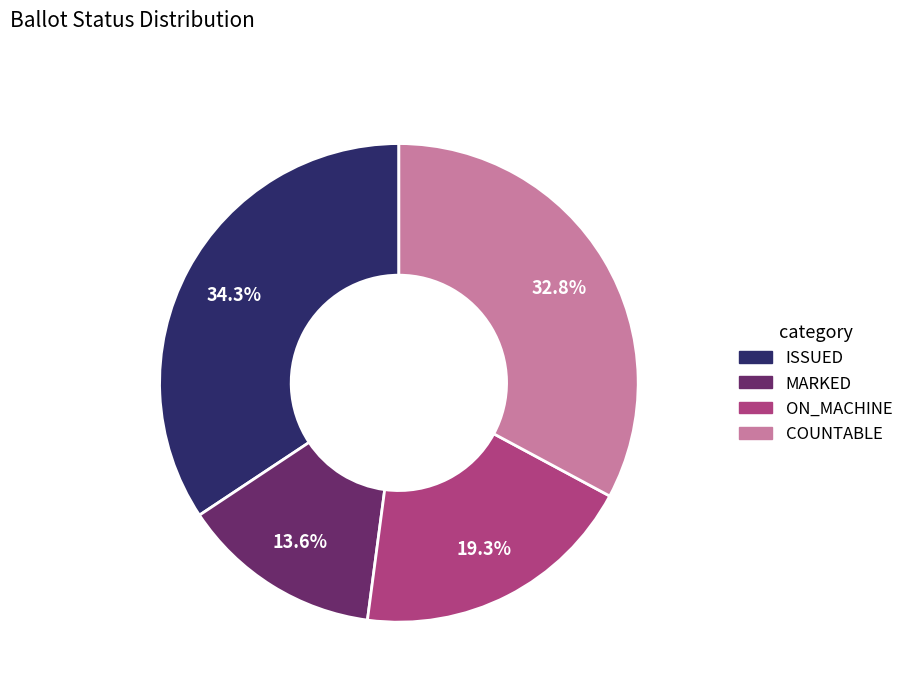

Between COUNTABLE and MARKED, which is larger?

COUNTABLE